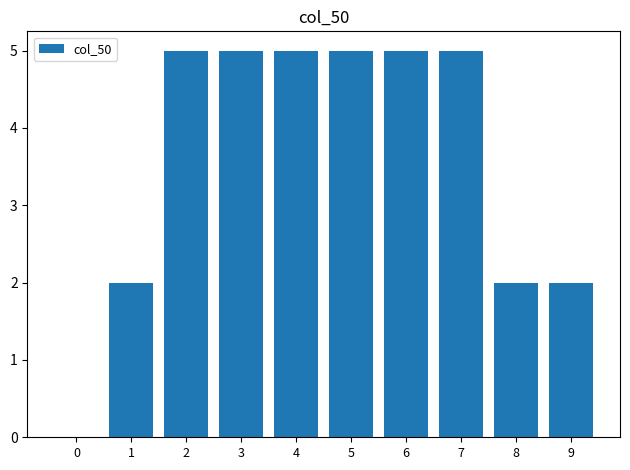

What is the ratio of the value at 9 to the value at 5?

0.4